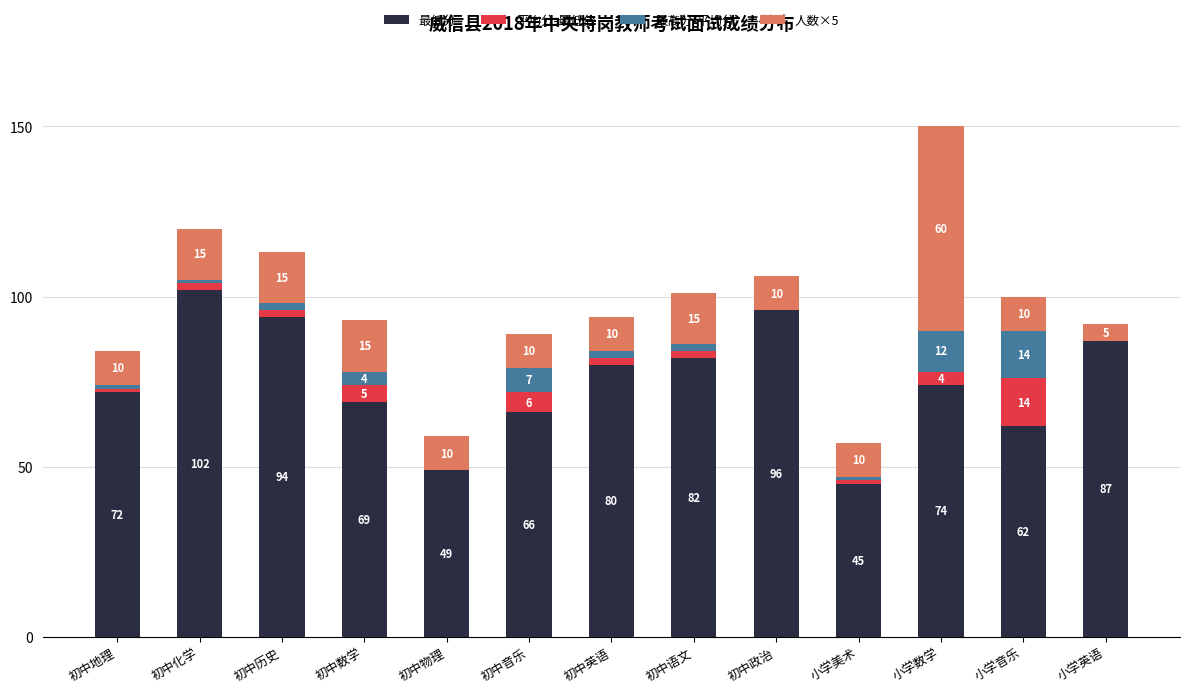

At which category is the sum across all series the highest?

小学数学